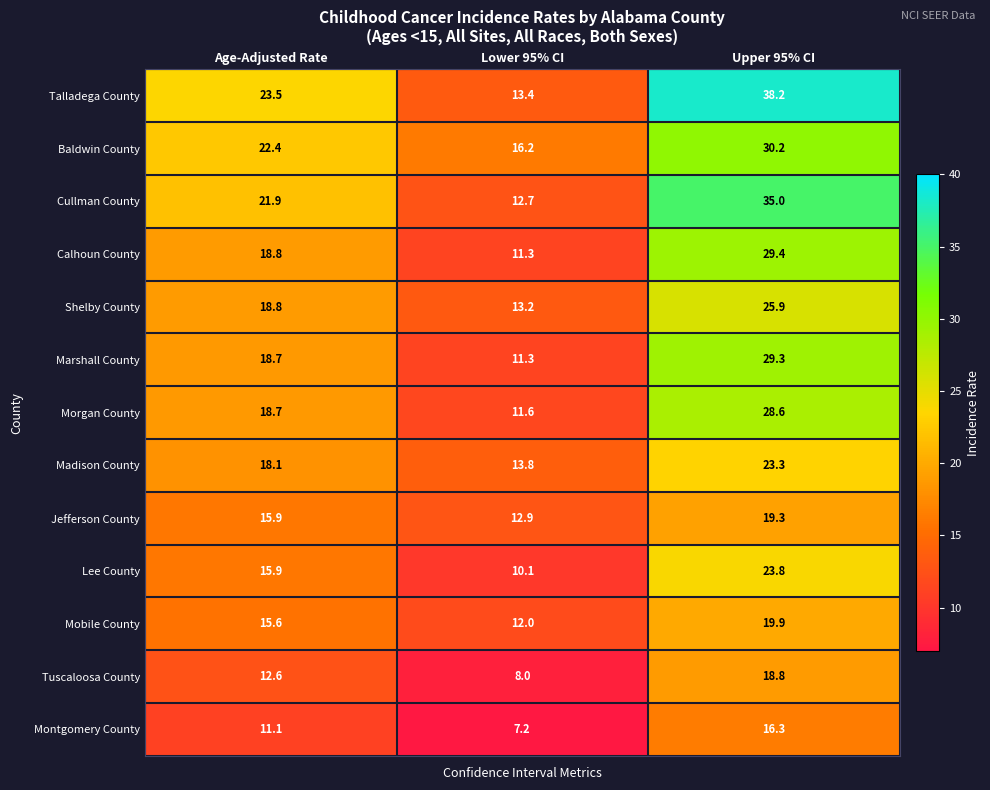

True or false: Madison County has a value of 13.3 at Upper 95% CI.

False